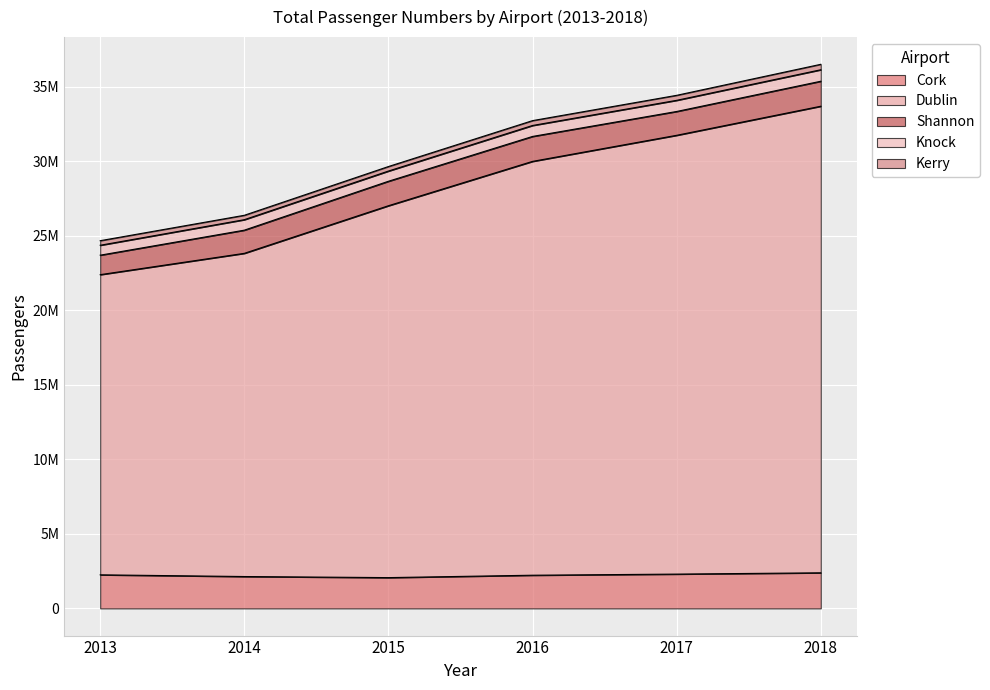

At which category is the sum across all series the highest?

2018